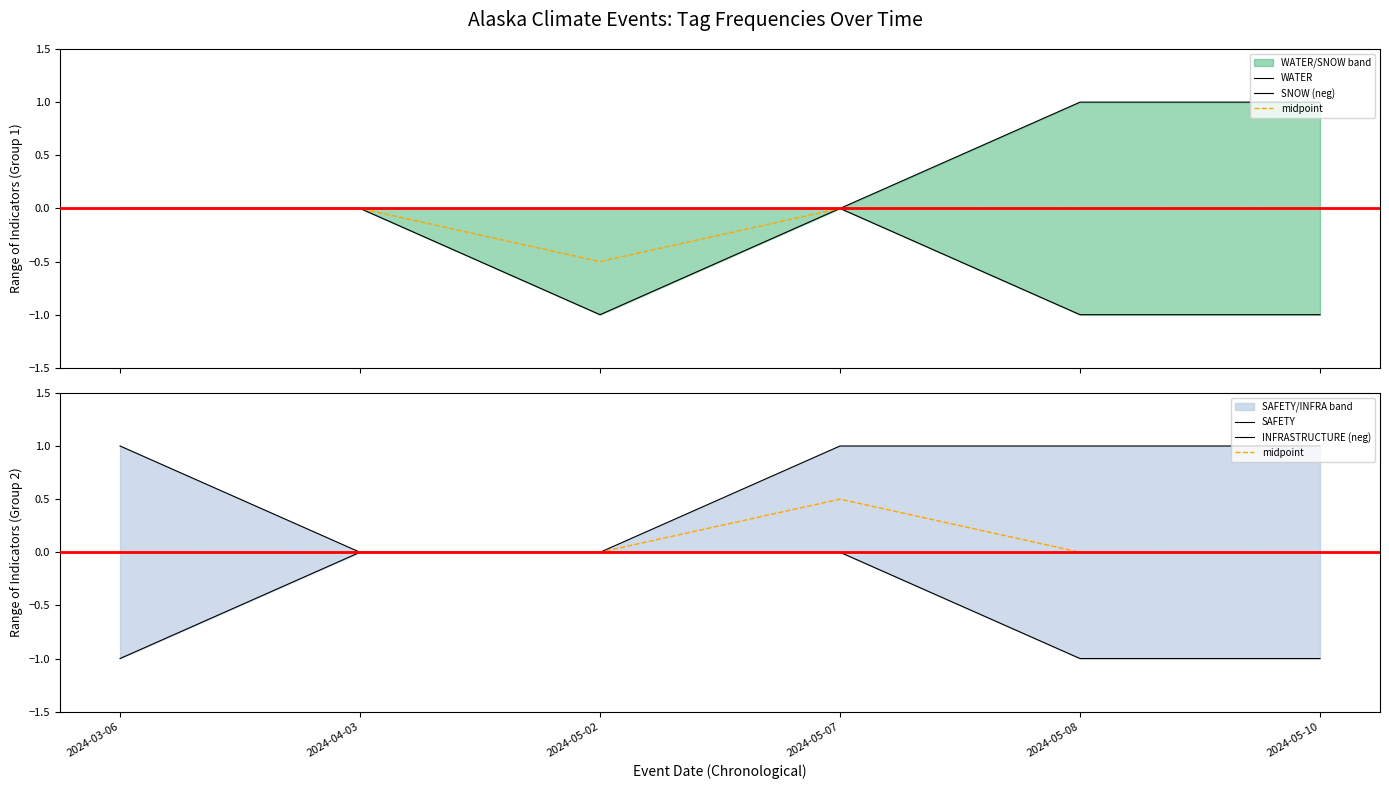

What is the maximum value shown in the chart?

1.0